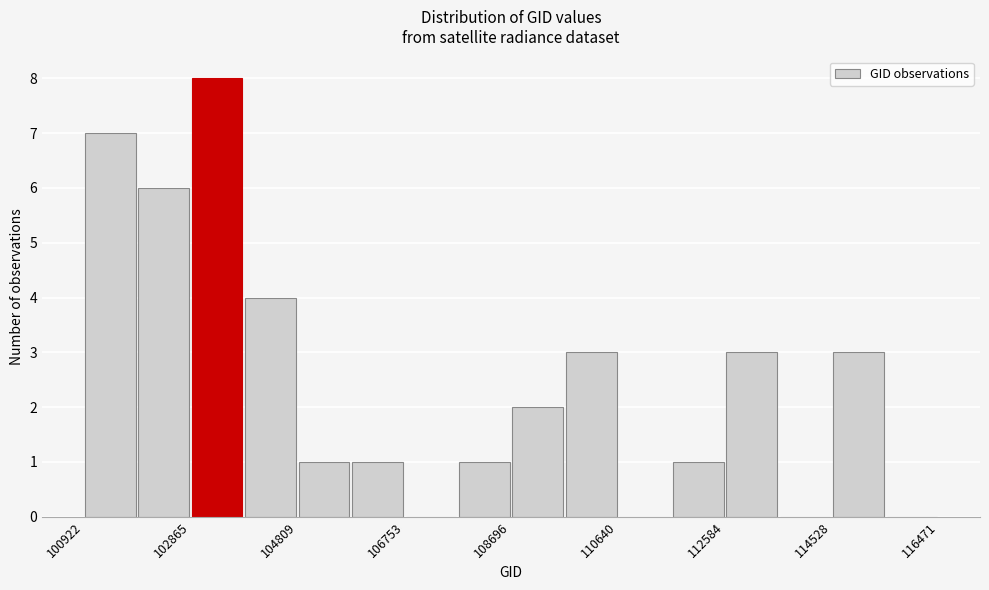

Over which range of the x-axis is the bar tallest?

102800 to 103800